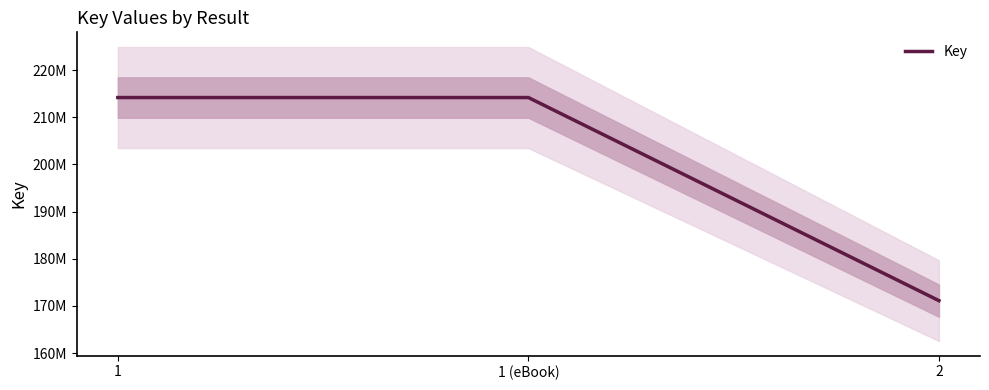

List the labels in order of value, smallest first.

2, 1, 1 (eBook)